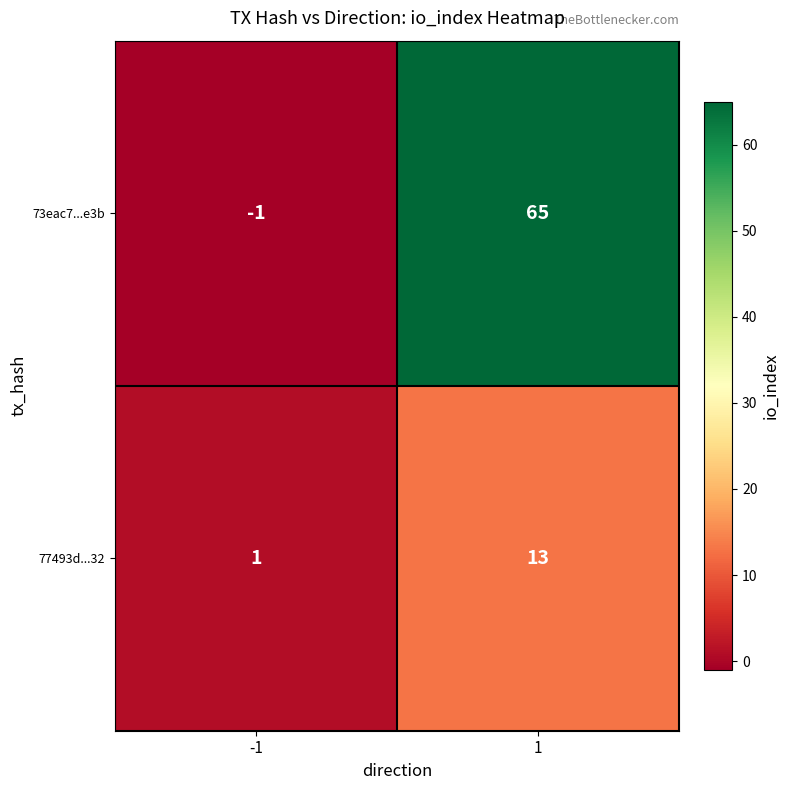

The 73eac7...e3b series shows 65 at 1. True or false?

True